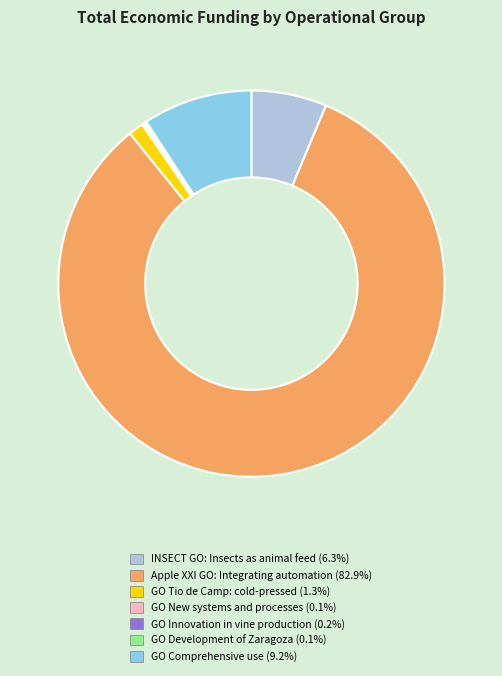

Does Apple XXI GO: Integrating automation (82.9%) represent more than half of the total?

Yes